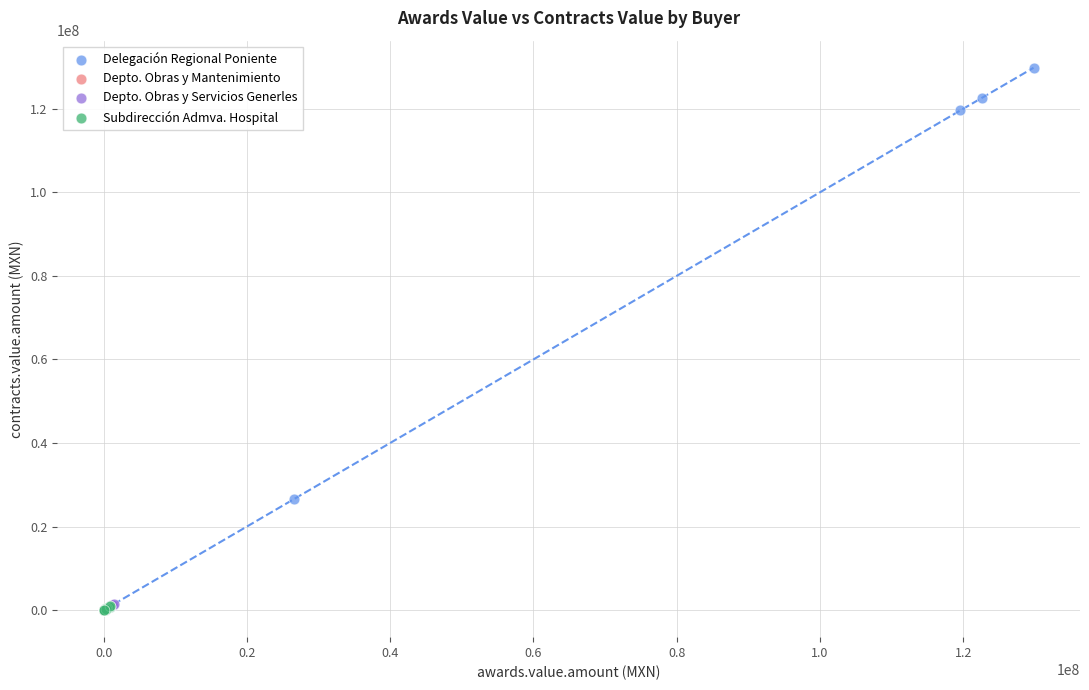

What are all the series names shown in the legend?

Delegación Regional Poniente, Depto. Obras y Mantenimiento, Depto. Obras y Servicios Generles, Subdirección Admva. Hospital